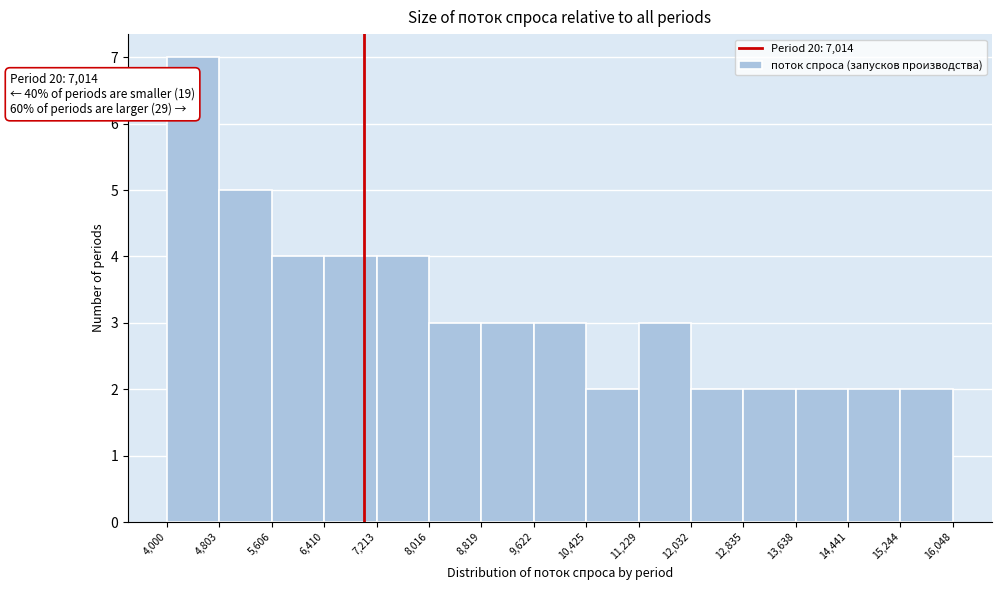

Over which range of the x-axis is the bar tallest?

4,000 to 4,803